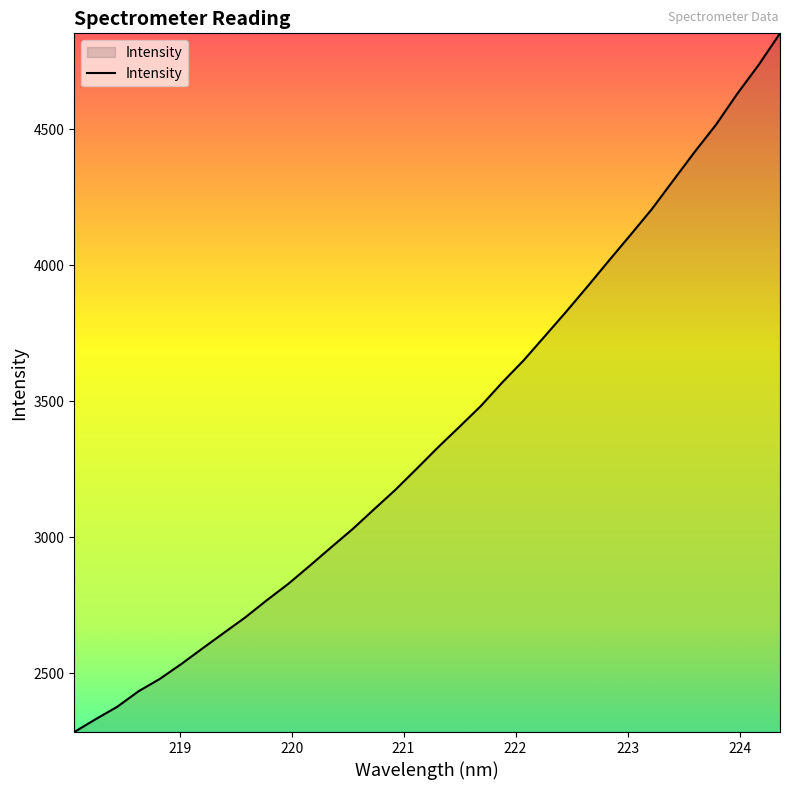

What is the maximum value shown in the chart?

4852.4